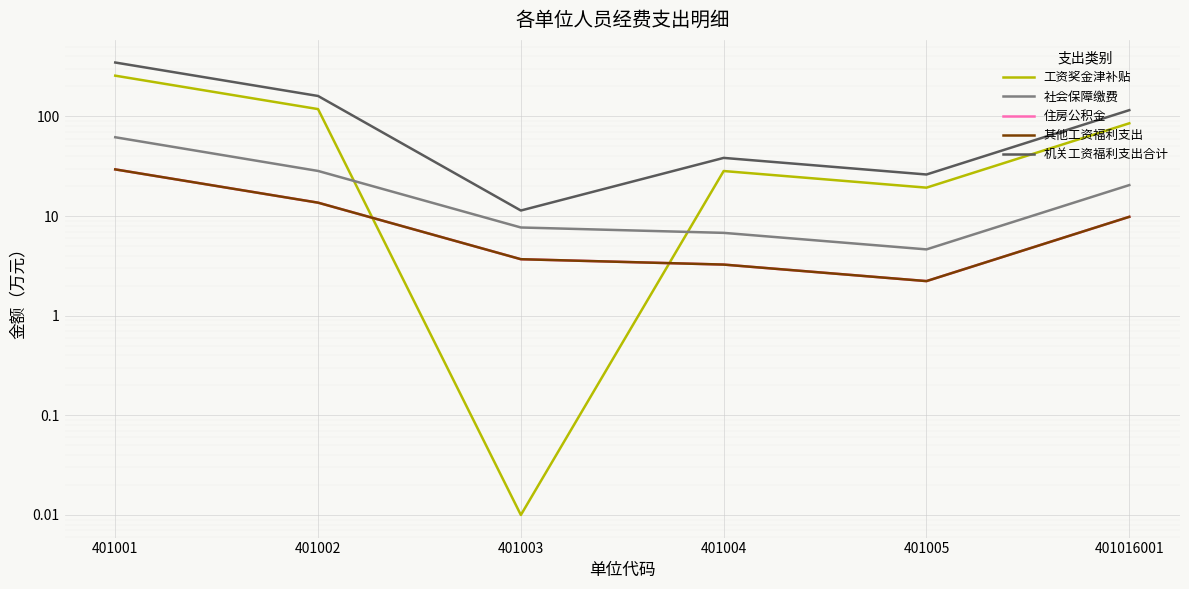

What is the maximum value for 工资奖金津补贴?

256.8